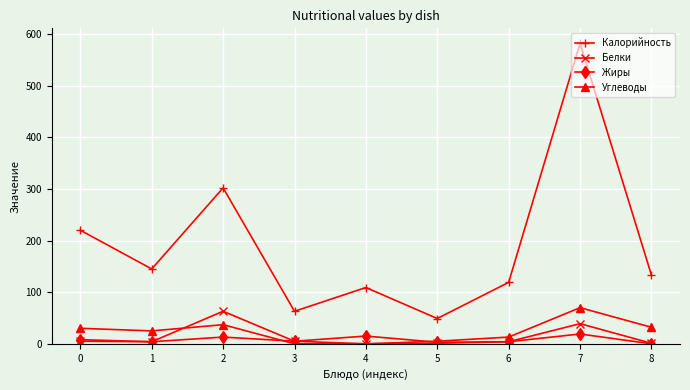

Between 0 and 2, which series saw the biggest shift?

Калорийность